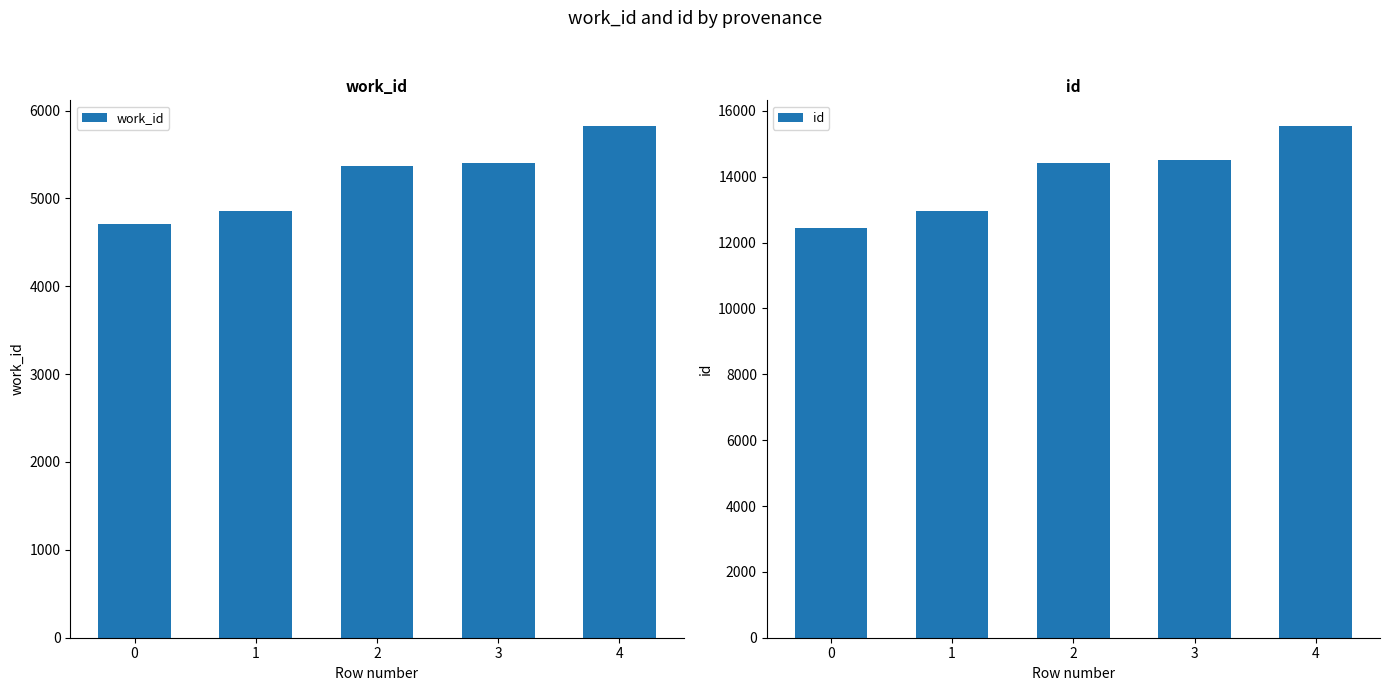

Reading right to left, extract all data points from this chart.

work_id: 5825	5407	5366	4860	4713
id: 15542	14507	14408	12957	12432